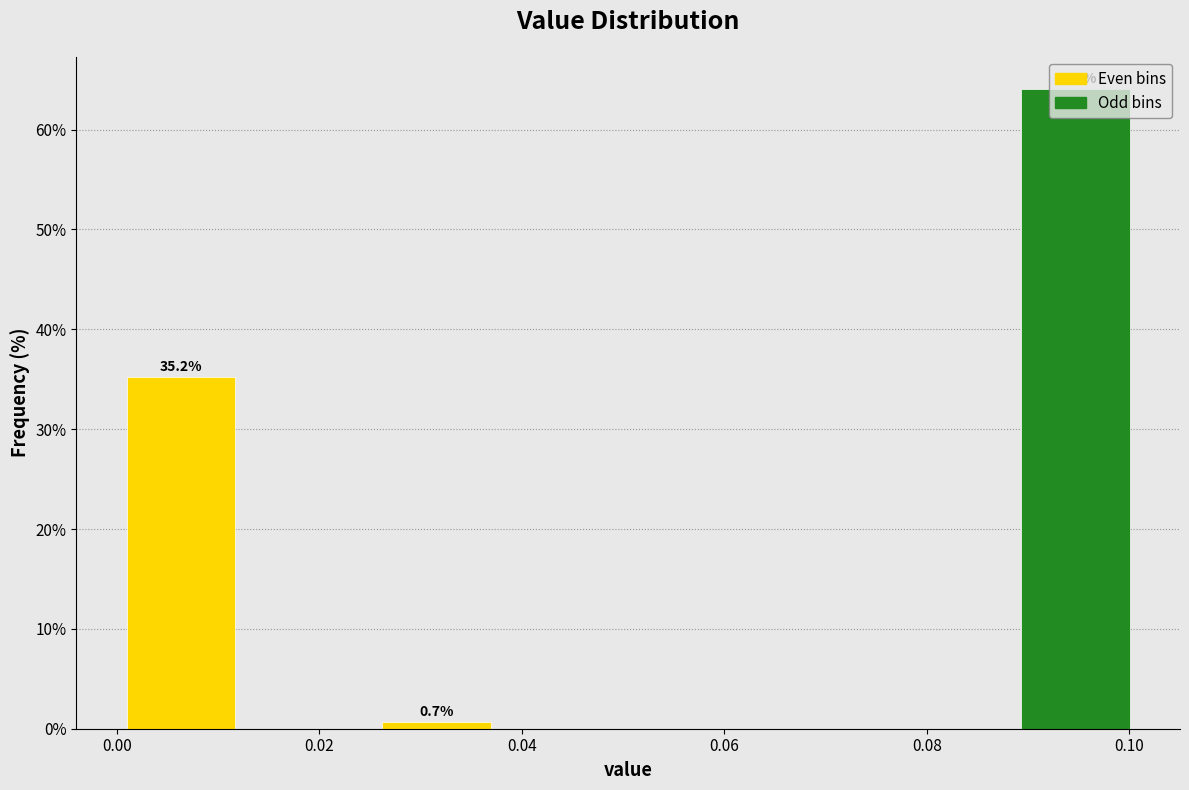

Over which range of the x-axis is the bar tallest?

0.088 to 0.102